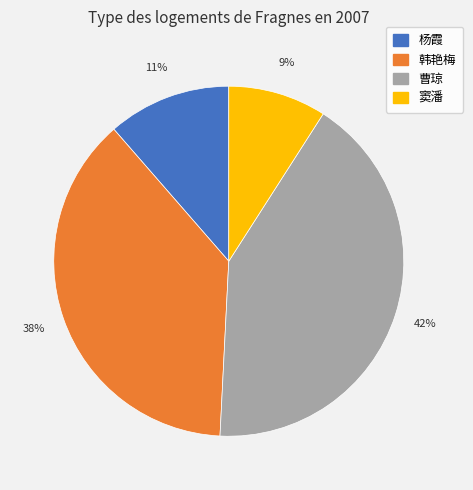

True or false: 杨霞 accounts for 11% of the total.

True